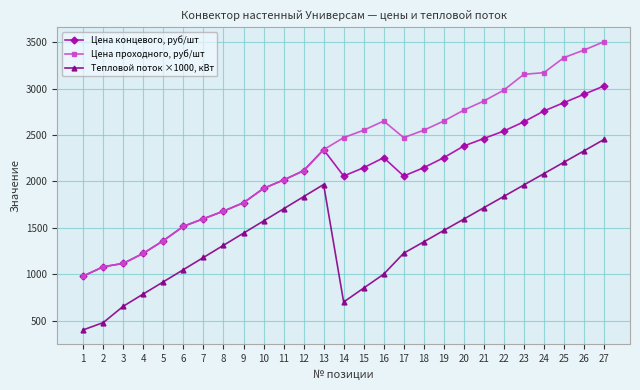

What is the difference between the second highest and second lowest values in the Цена концевого, руб/шт series?

1857.8